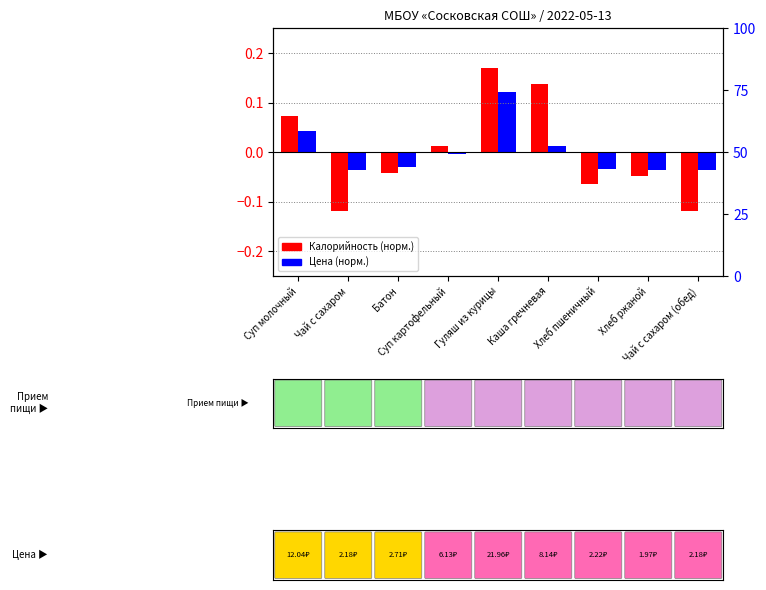

Rank the categories by Цена (норм.) value from lowest to highest.

Хлеб ржаной, Чай с сахаром, Чай с сахаром (обед), Хлеб пшеничный, Батон, Суп картофельный, Каша гречневая, Суп молочный, Гуляш из курицы